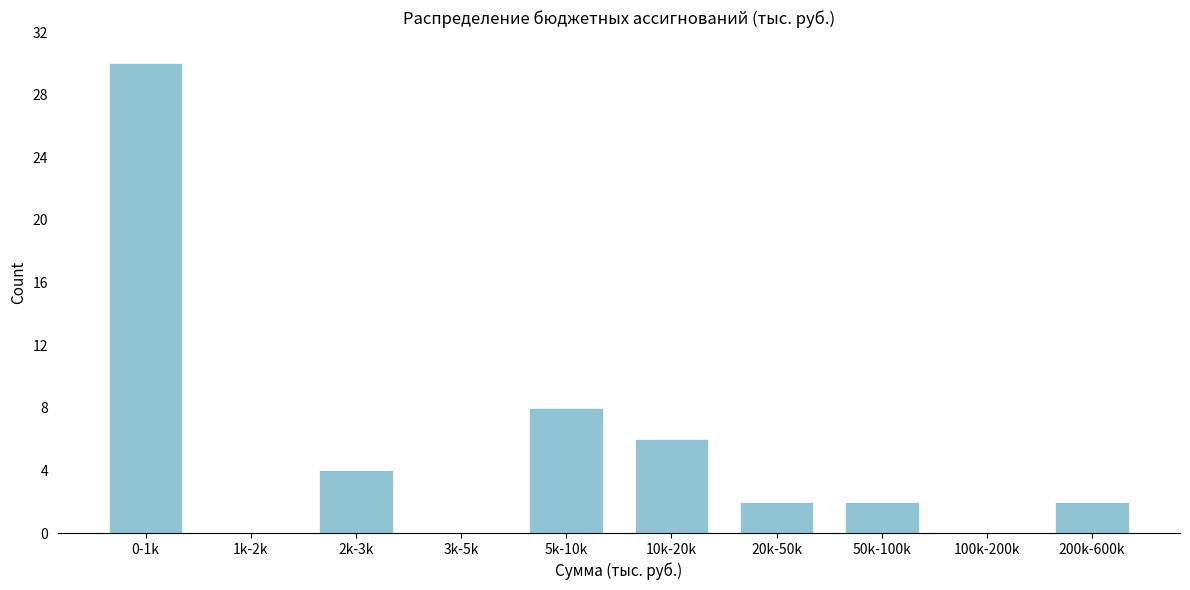

Reading right to left, transcribe all the data shown in this chart.

200k-600k=2	100k-200k=0	50k-100k=2	20k-50k=2	10k-20k=6	5k-10k=8	3k-5k=0	2k-3k=4	1k-2k=0	0-1k=30